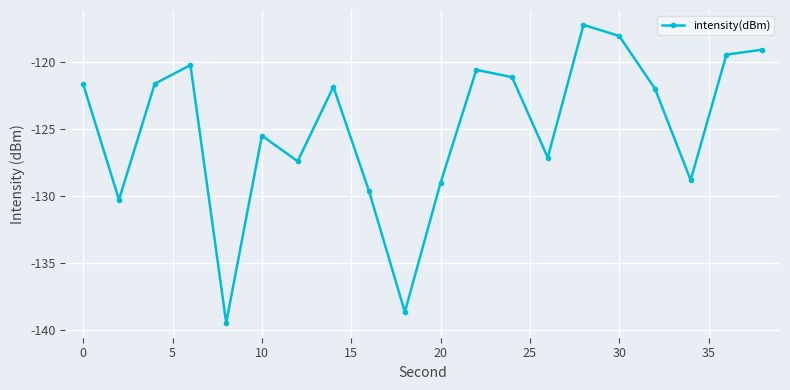

What is the value of the 9th point from the left?

-129.7